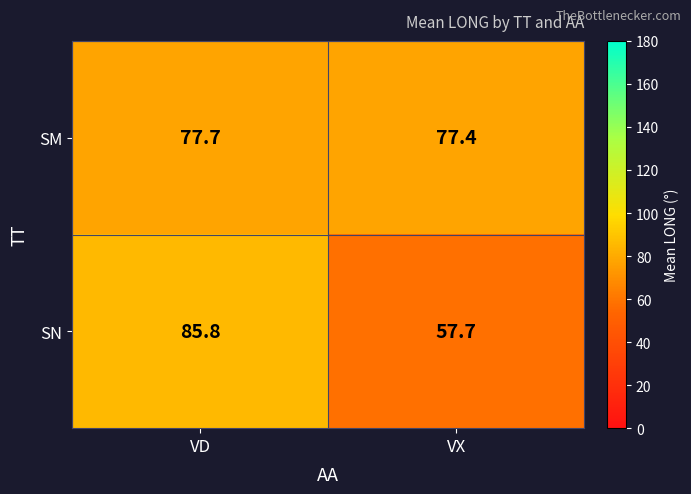

Reading left to right, extract all data points from this chart.

SM: VD=77.7	VX=77.4
SN: VD=85.8	VX=57.7